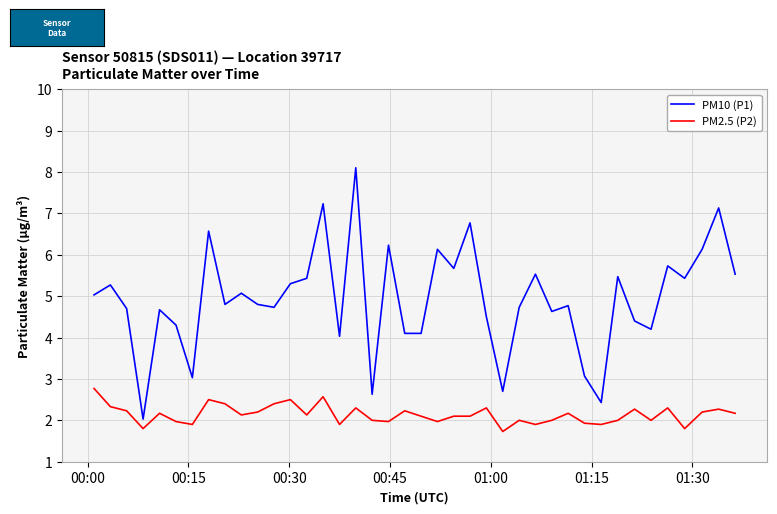

True or false: PM2.5 (P2) and PM10 (P1) intersect in this chart.

False